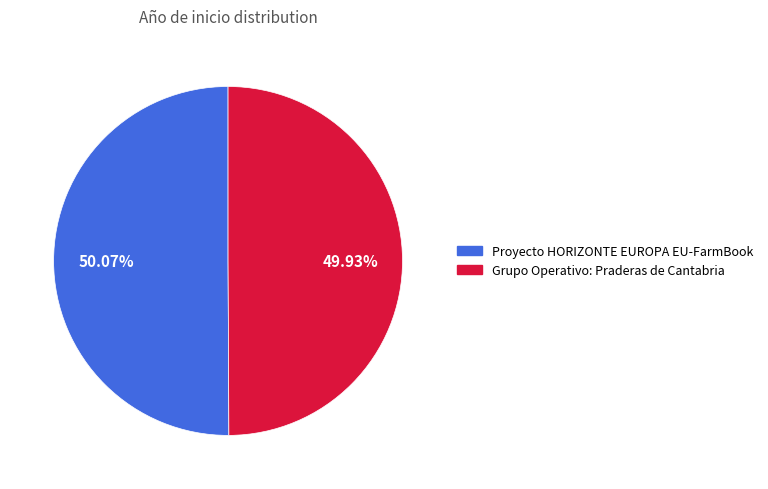

Approximately how many times larger is the value at Proyecto HORIZONTE EUROPA EU-FarmBook compared to Grupo Operativo: Praderas de Cantabria?

1.0